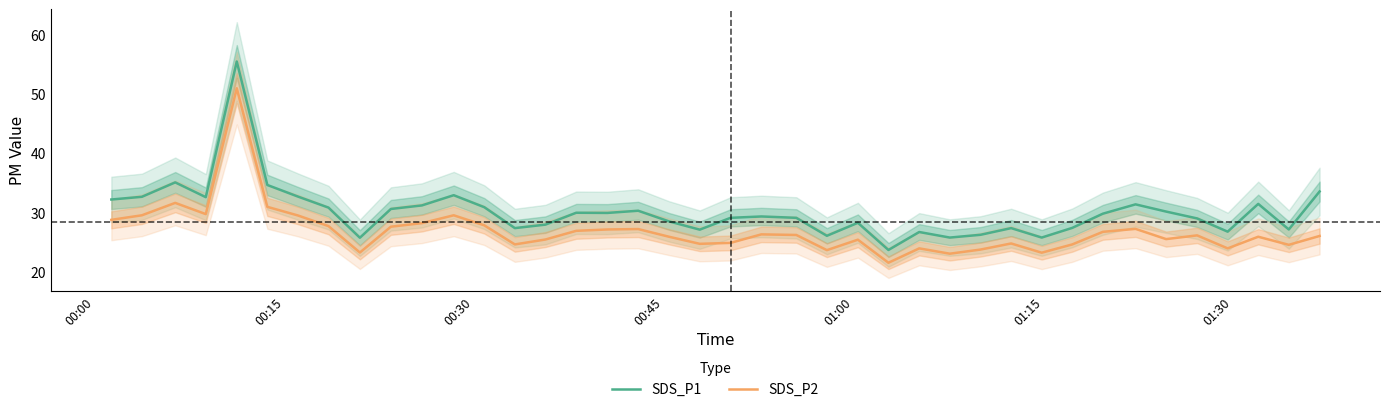

What is the lowest value of the SDS_P1 series?

23.6